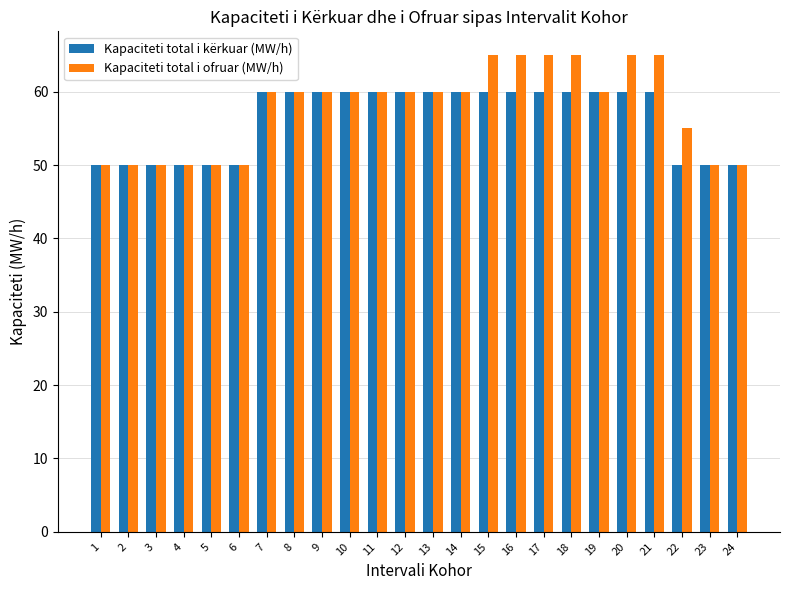

Reading right to left, what are all the values shown in this chart?

Kapaciteti total i kërkuar (MW/h): 24=50	23=50	22=50	21=60	20=60	19=60	18=60	17=60	16=60	15=60	14=60	13=60	12=60	11=60	10=60	9=60	8=60	7=60	6=50	5=50	4=50	3=50	2=50	1=50
Kapaciteti total i ofruar (MW/h): 24=50	23=50	22=55	21=65	20=65	19=60	18=65	17=65	16=65	15=65	14=60	13=60	12=60	11=60	10=60	9=60	8=60	7=60	6=50	5=50	4=50	3=50	2=50	1=50